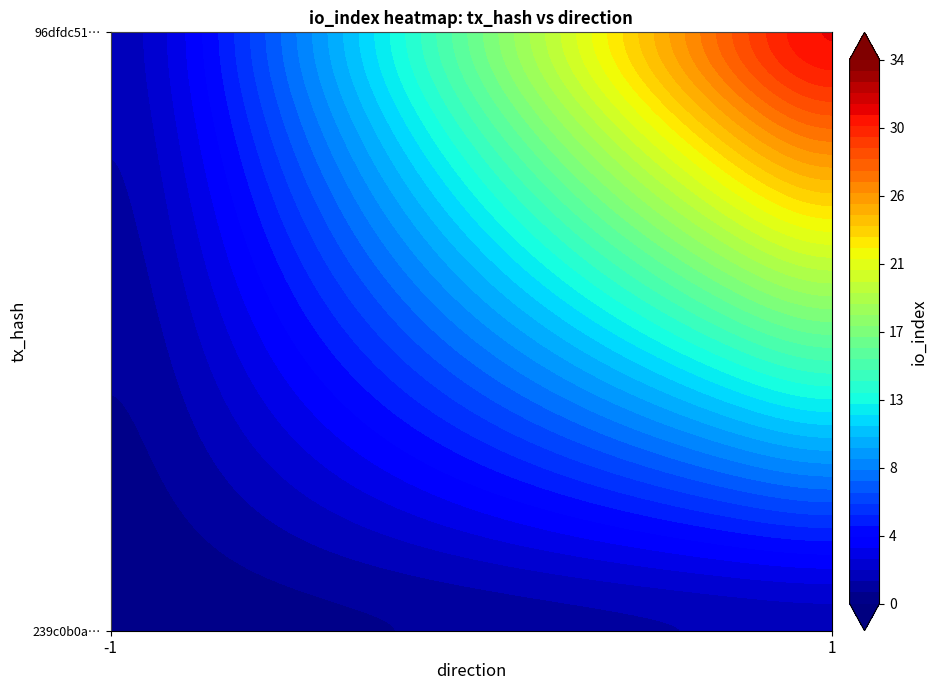

Which series has the largest total across all categories?

96dfdc51cdf30aa4b091c9da883cb045f89ace2